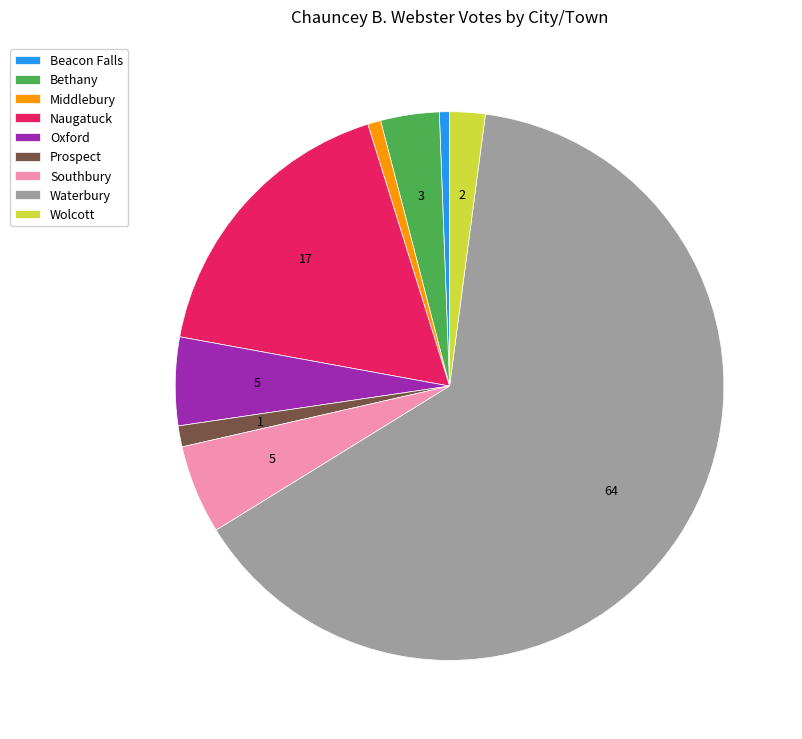

Is Beacon Falls the majority of the pie?

No